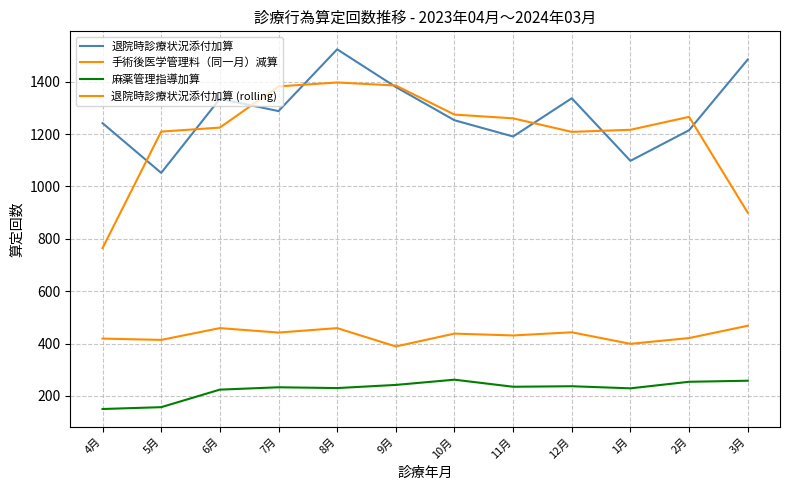

At which category does the chart reach its minimum across all series?

4月